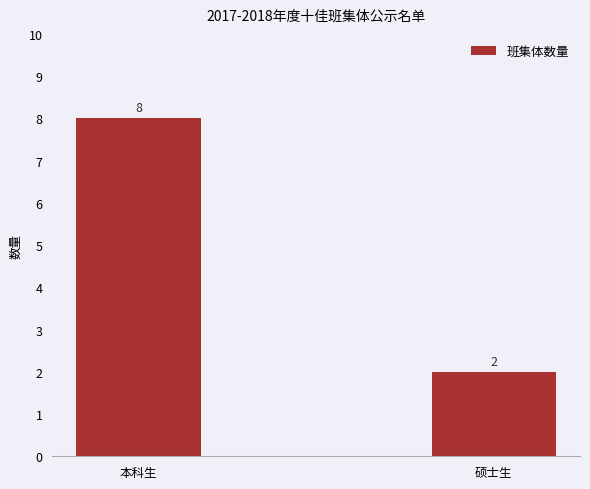

True or false: the data shows 14 at 本科生.

False